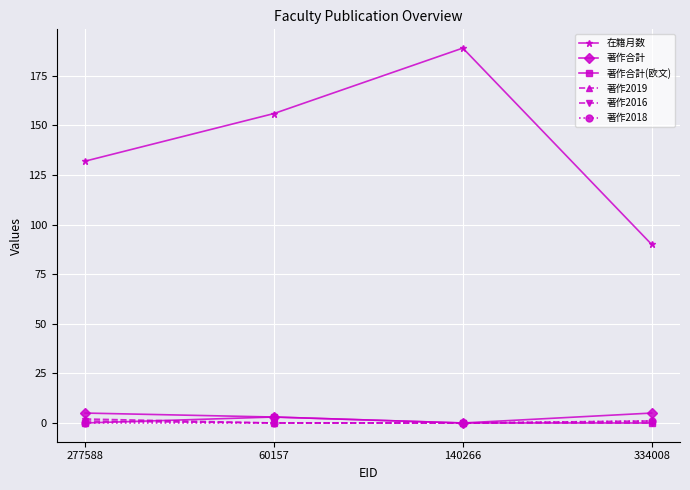

Which series has the largest total across all categories?

在籍月数